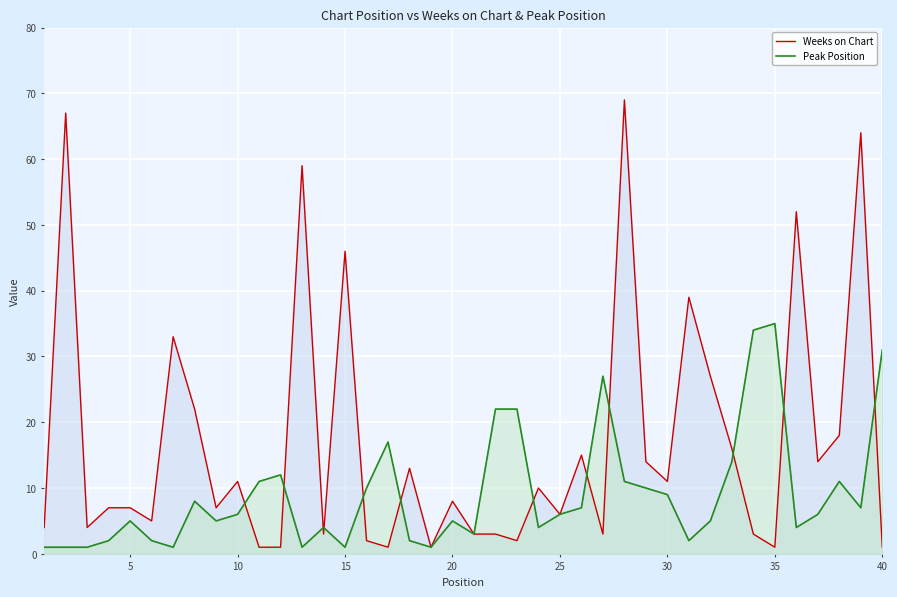

What is the value of the Weeks on Chart point at the 29th from the left?

14